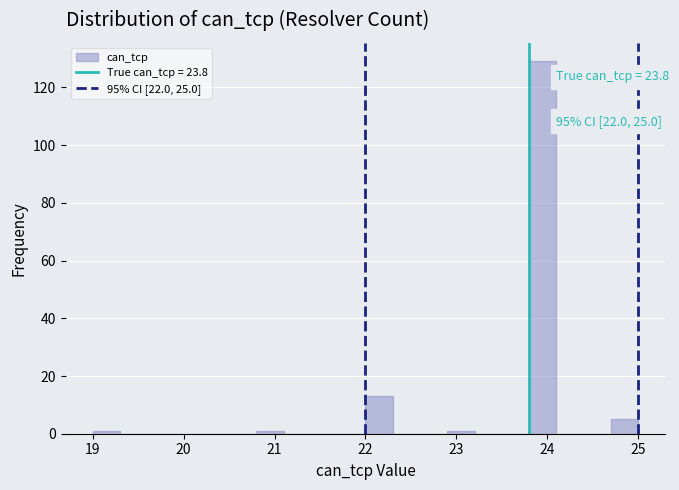

Read against the x-axis, roughly where is the centre of the tallest bar?

24.0